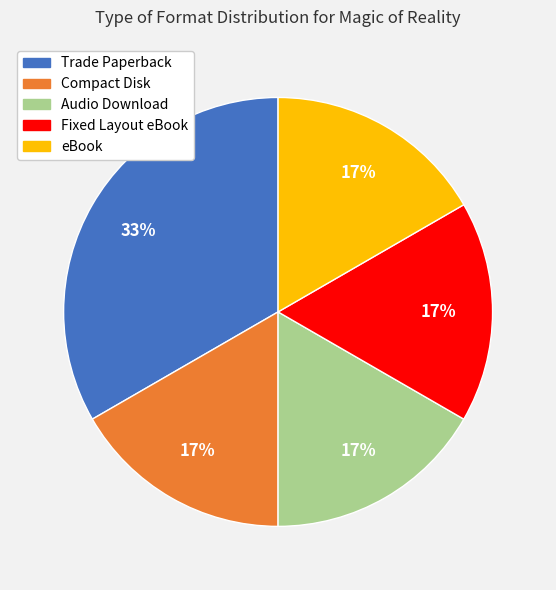

Which slice is the largest?

Trade Paperback